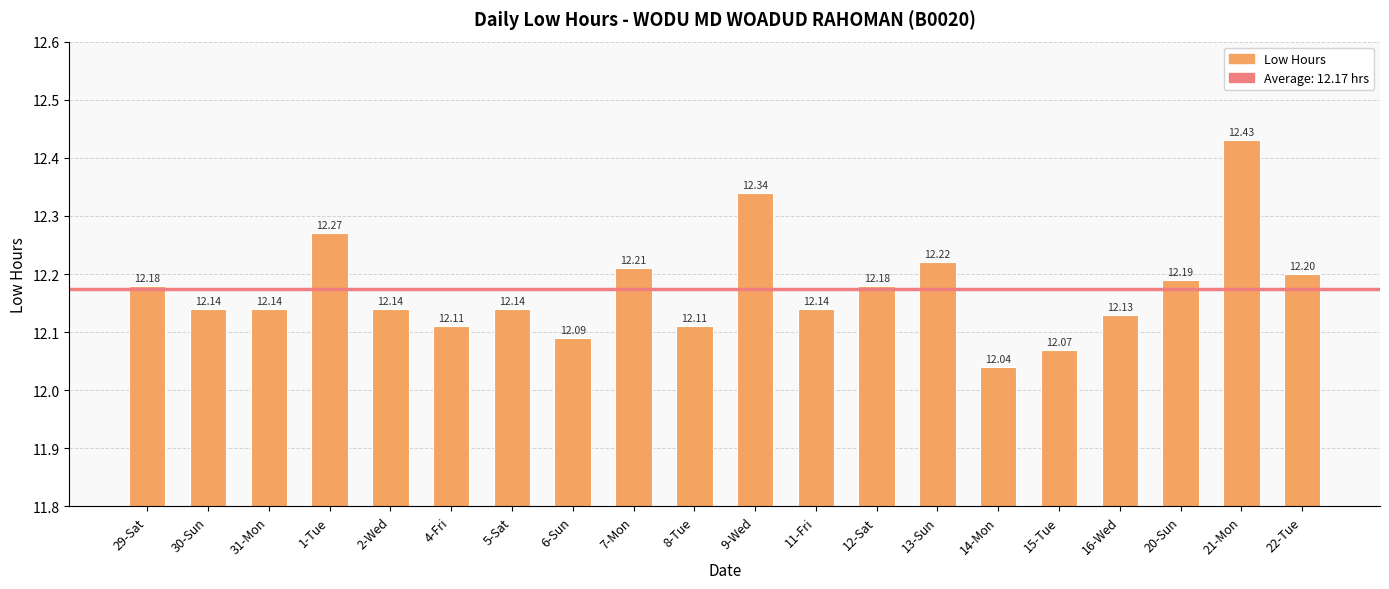

Reading left to right, transcribe all the data shown in this chart.

12.2	12.1	12.1	12.3	12.1	12.1	12.1	12.1	12.2	12.1	12.3	12.1	12.2	12.2	12.0	12.1	12.1	12.2	12.4	12.2